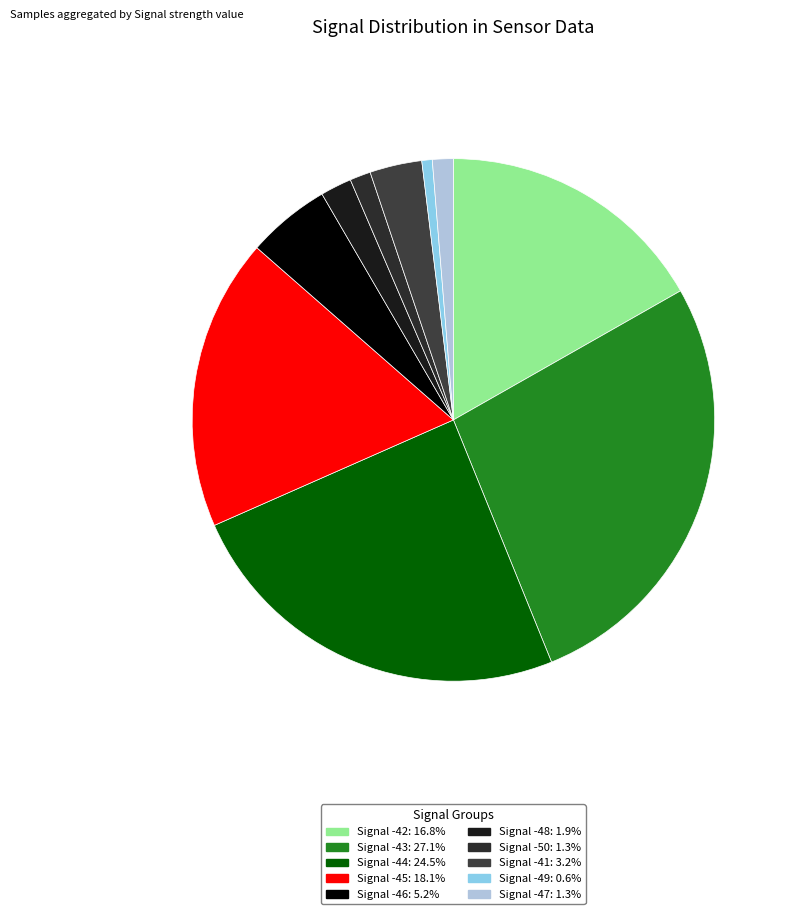

Is there any slice that represents more than half of the pie?

No